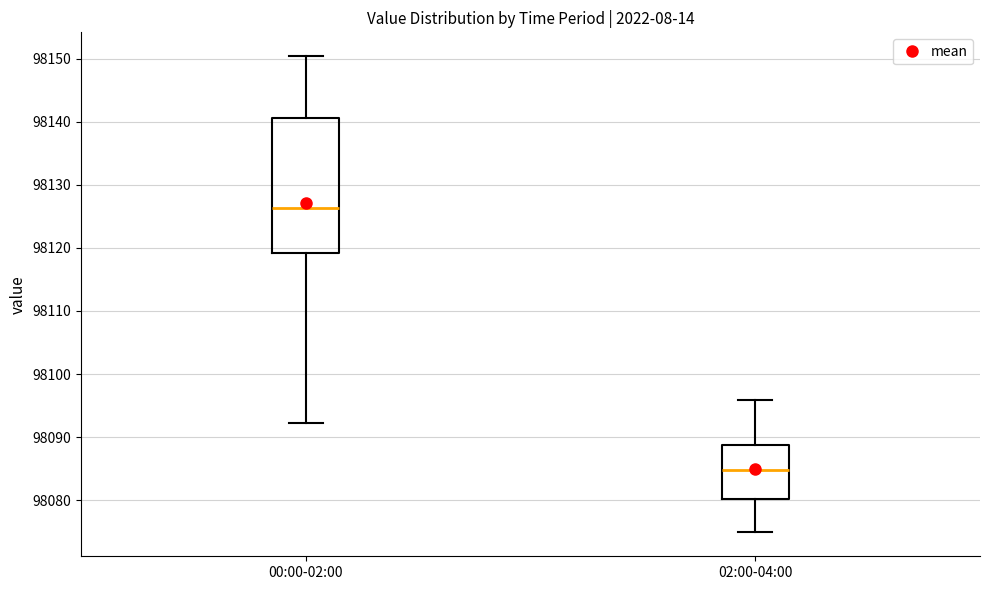

Comparing the boxes themselves (not the whiskers), which one is the tallest?

00:00-02:00